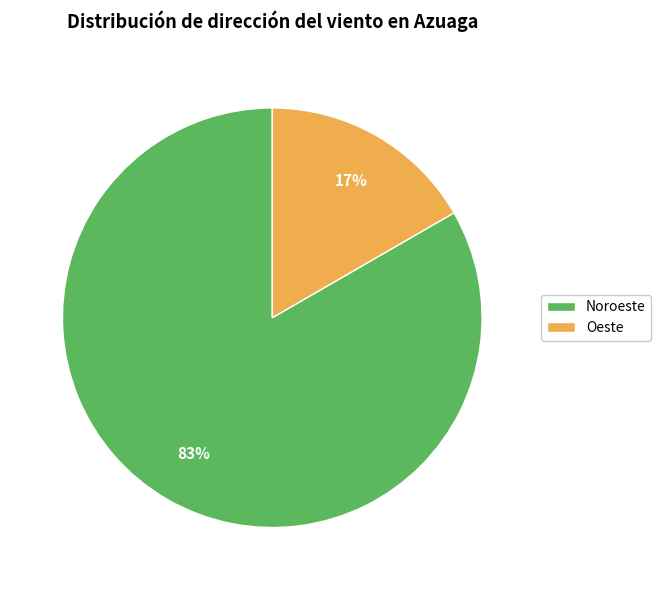

Which category has the smallest portion of the pie?

Oeste